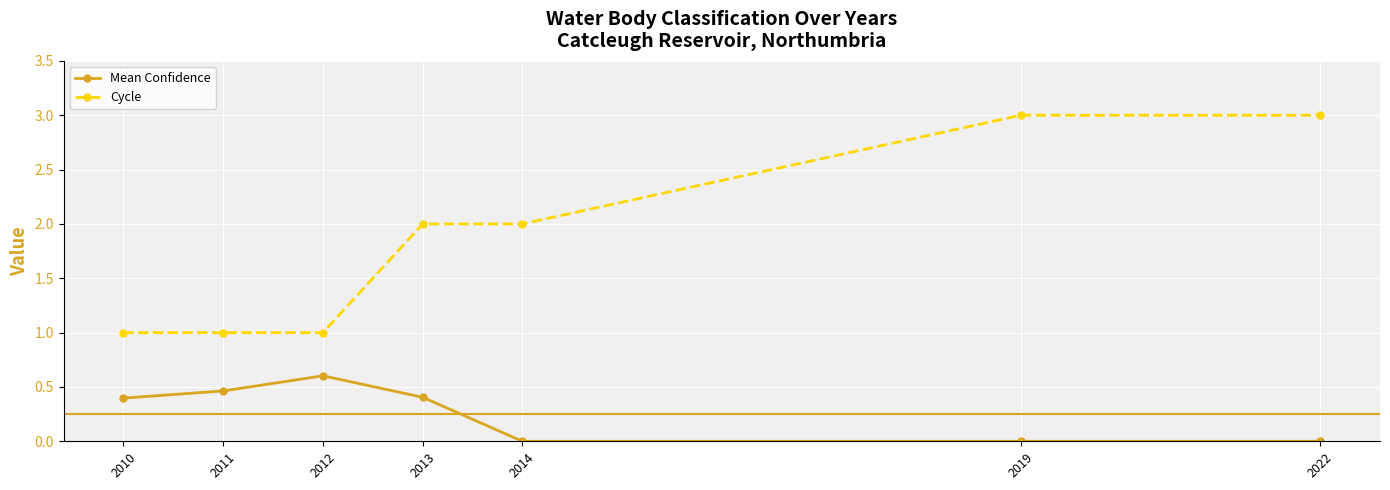

Count the number of categories in the chart.

7